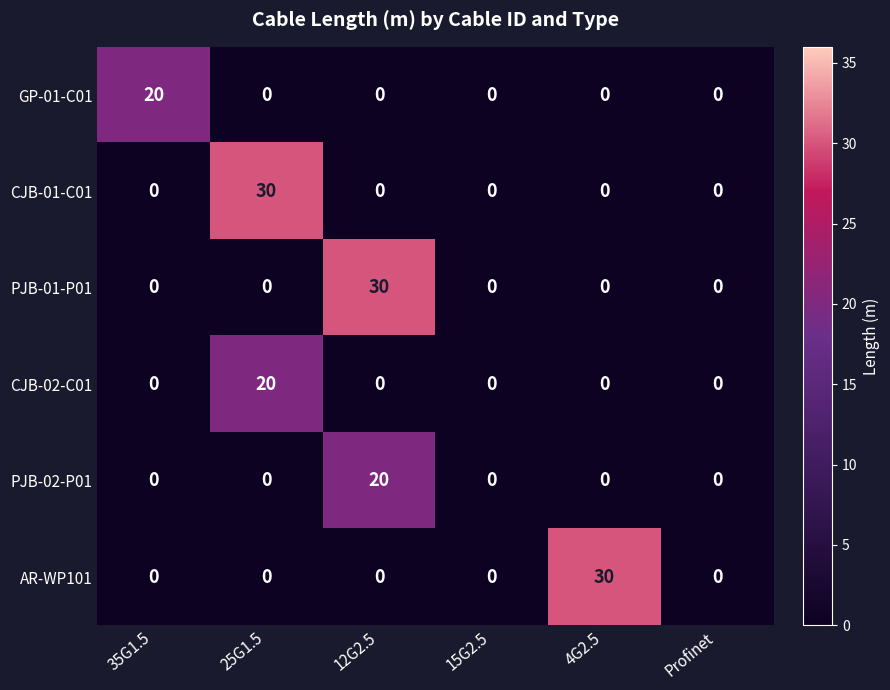

The value of PJB-02-P01 at 15G2.5 is 0. True or false?

True